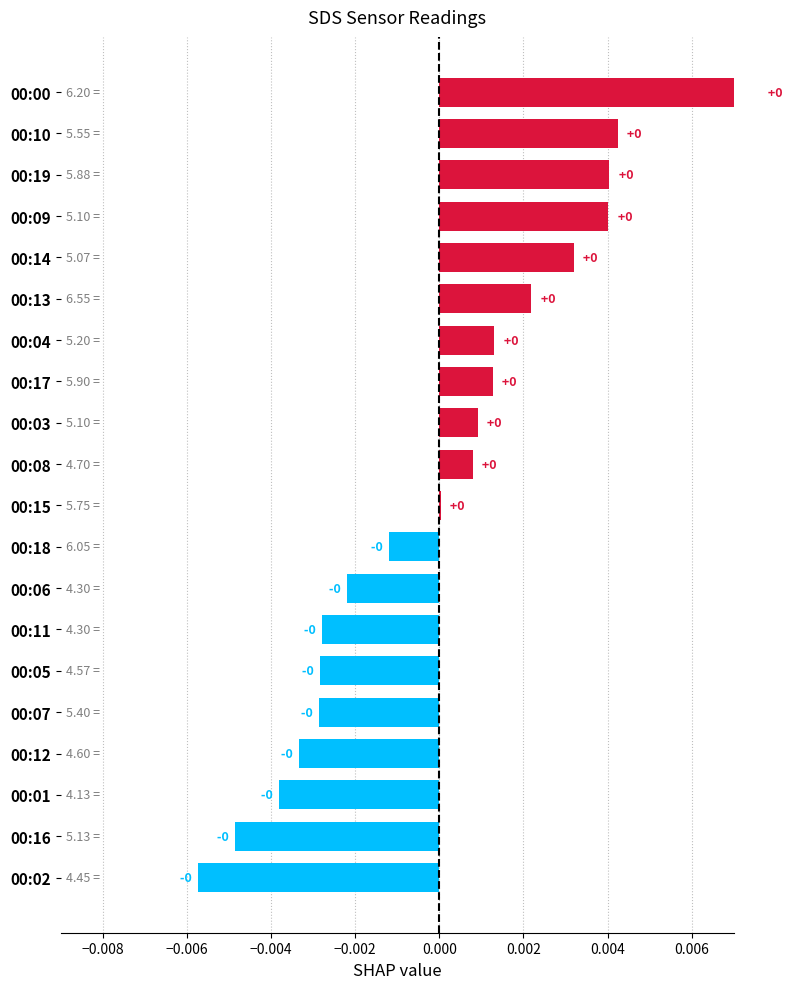

True or false: the data shows 0.0 at 13.

False